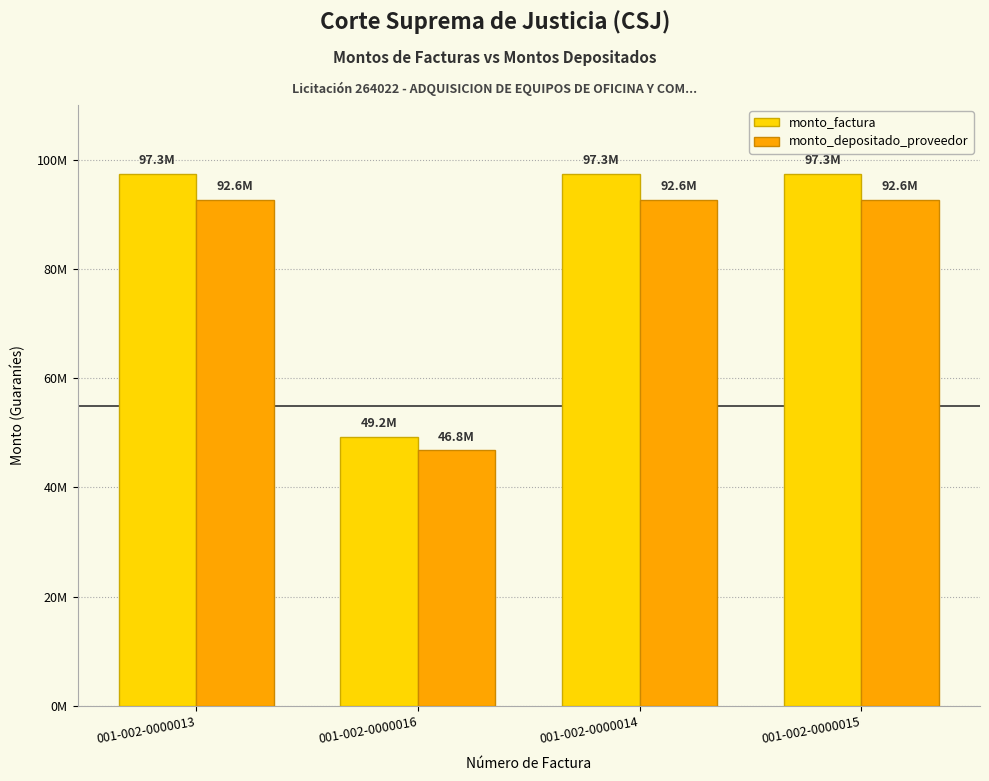

What are all the series names shown in the legend?

monto_factura, monto_depositado_proveedor